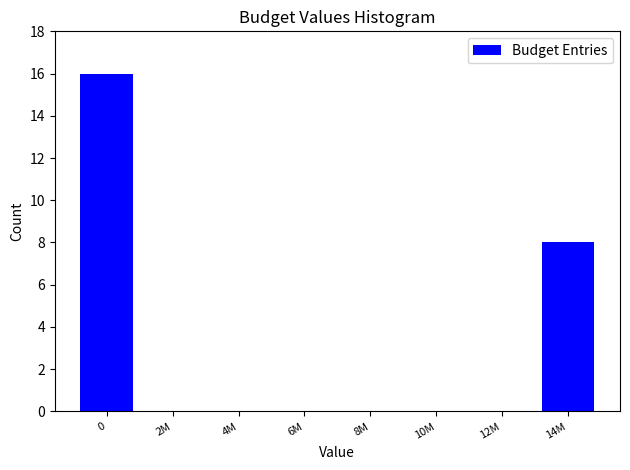

Reading left to right, list all the values displayed in this chart.

0=16	2M=0	4M=0	6M=0	8M=0	10M=0	12M=0	14M=8